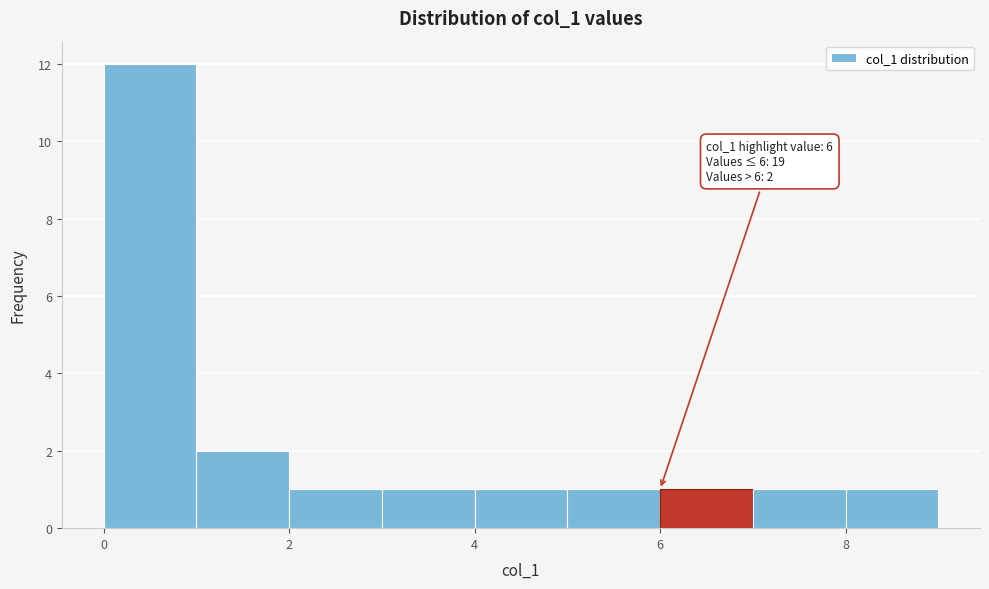

Over which range of the x-axis is the bar tallest?

0 to 1